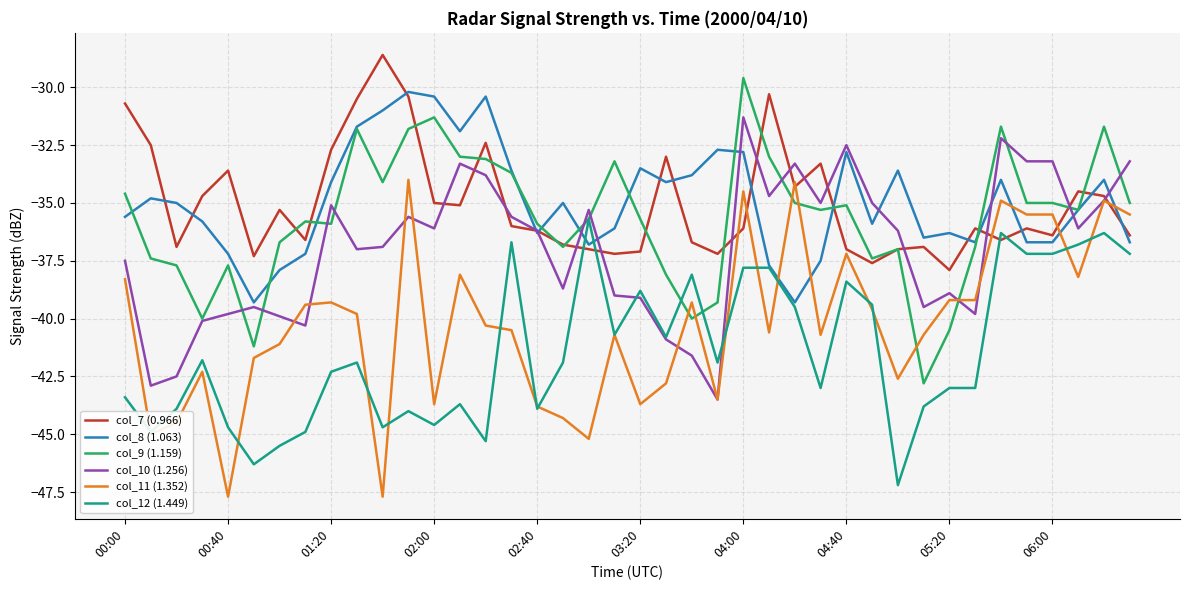

After their last crossing, which series has the higher values: col_11 (1.352) or col_8 (1.063)?

col_11 (1.352)